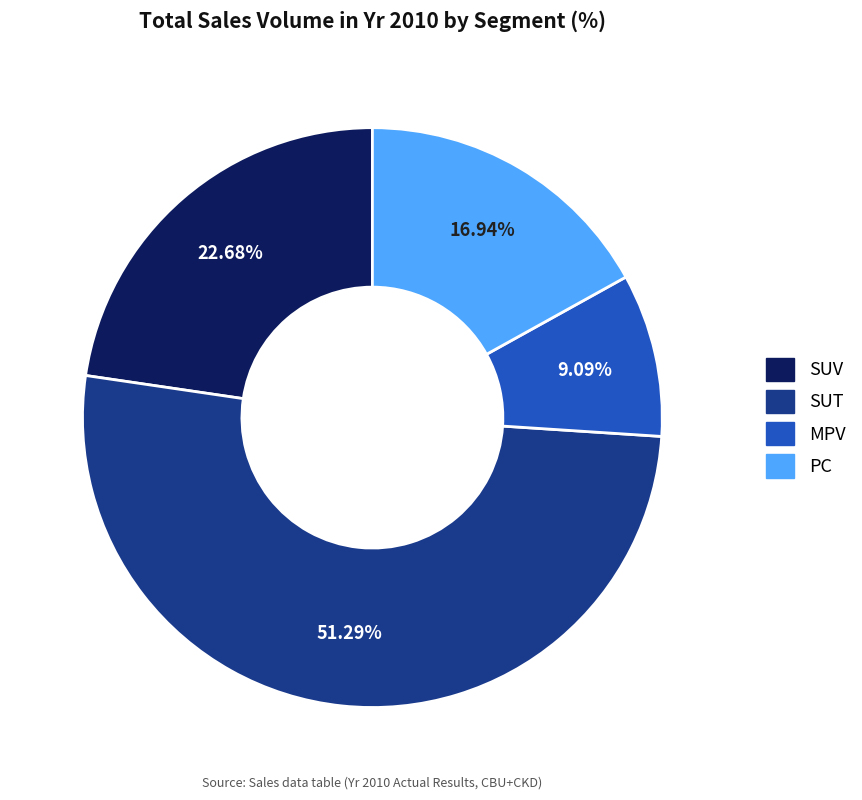

What percentage is the SUT slice, to the nearest percent?

51%